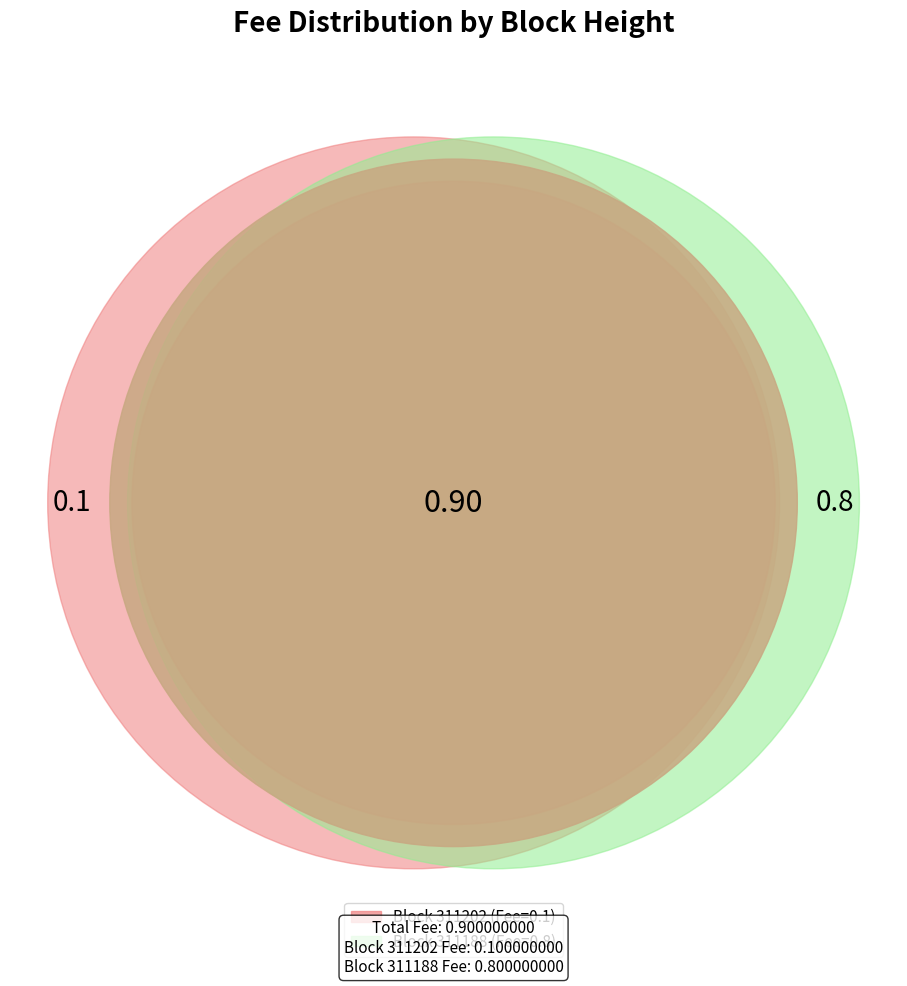

To the nearest percent, what is the average slice percentage?

50%